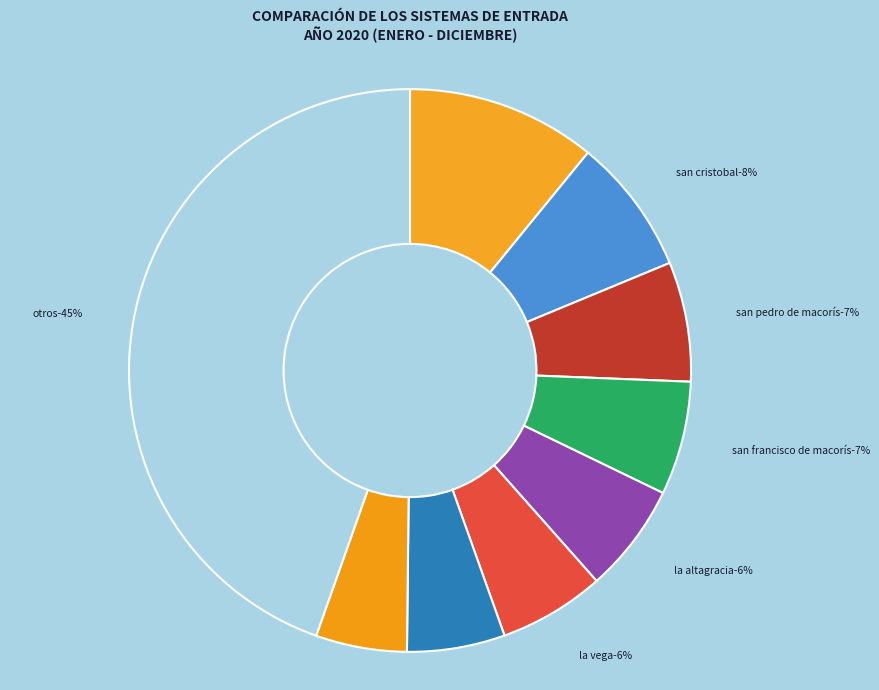

Is there any slice that represents more than half of the pie?

No